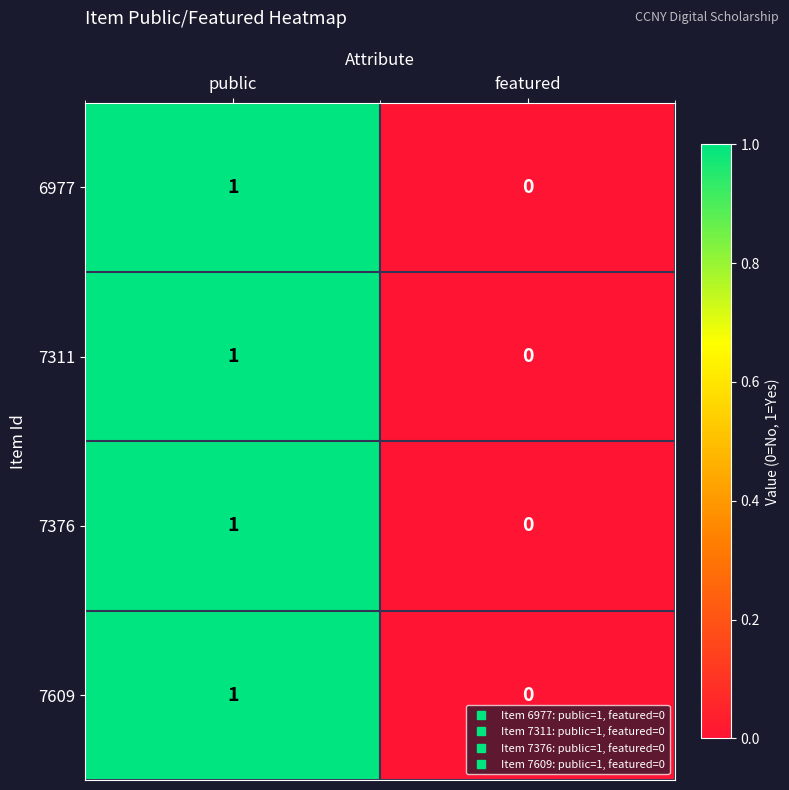

Reading right to left, what are all the values shown in this chart?

6977: 0	1
7311: 0	1
7376: 0	1
7609: 0	1